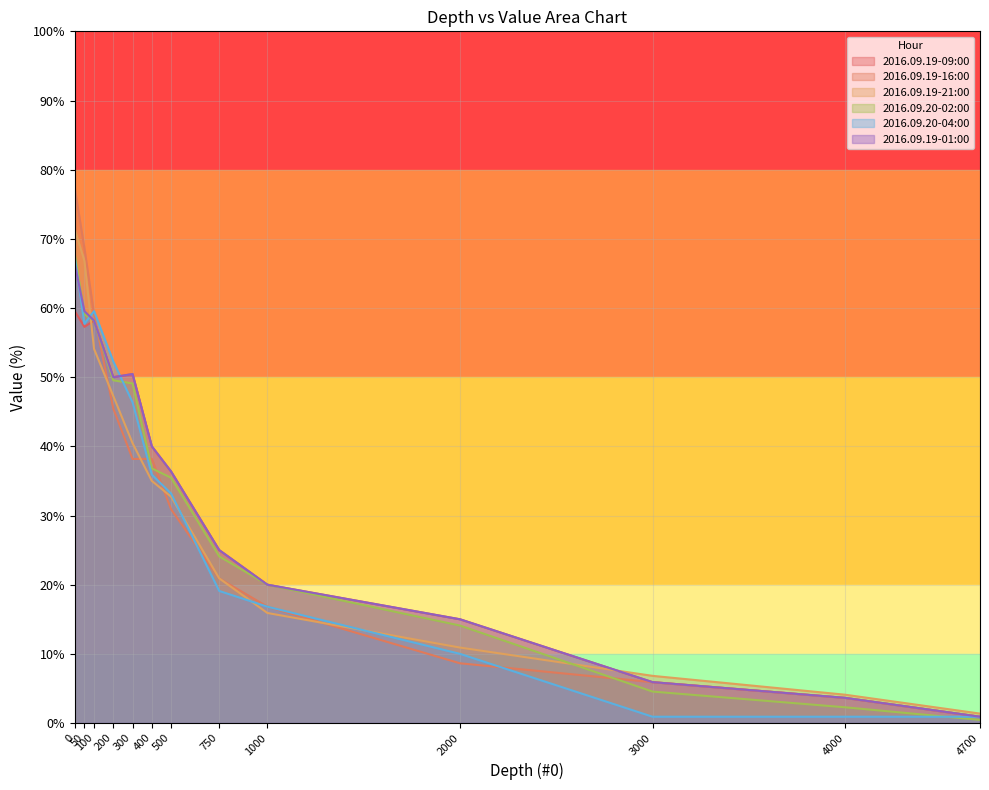

The value of 2016.09.20-04:00 at 200 is 52.3. True or false?

True